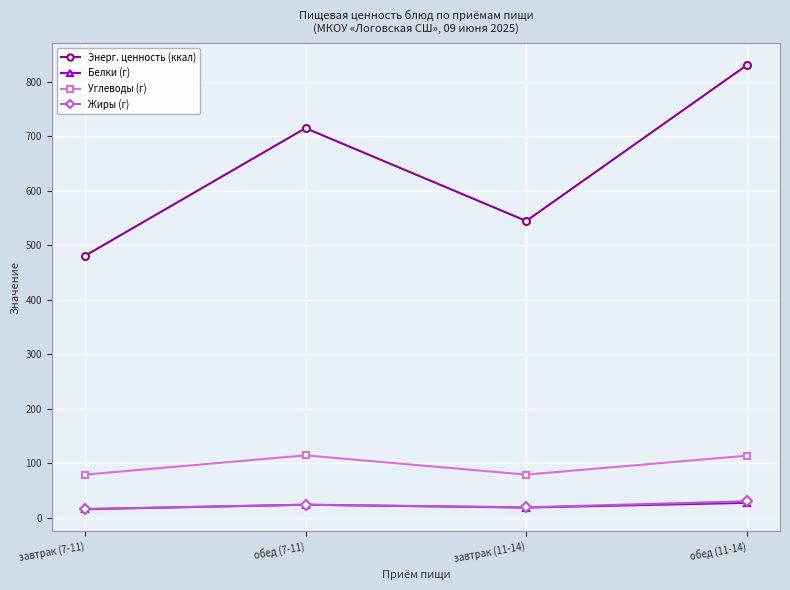

What is the difference between the highest and lowest values at обед (11-14)?

802.9